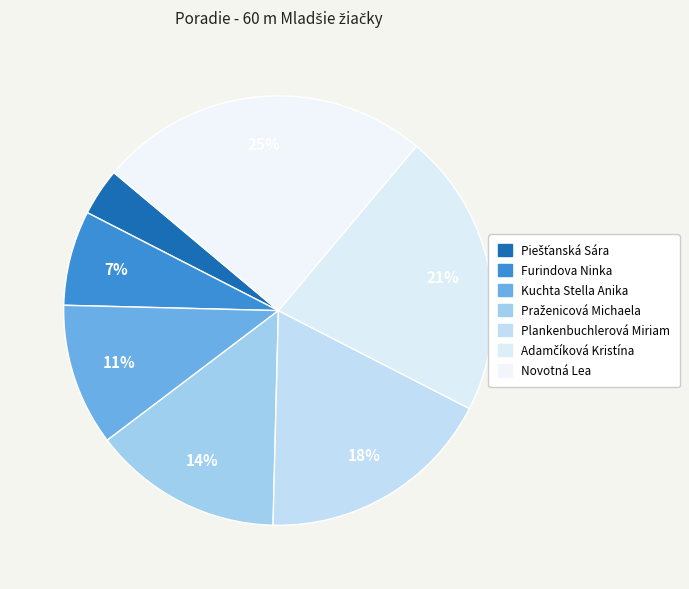

What is the change in value from Plankenbuchlerová Miriam to Adamčíková Kristína?

+1